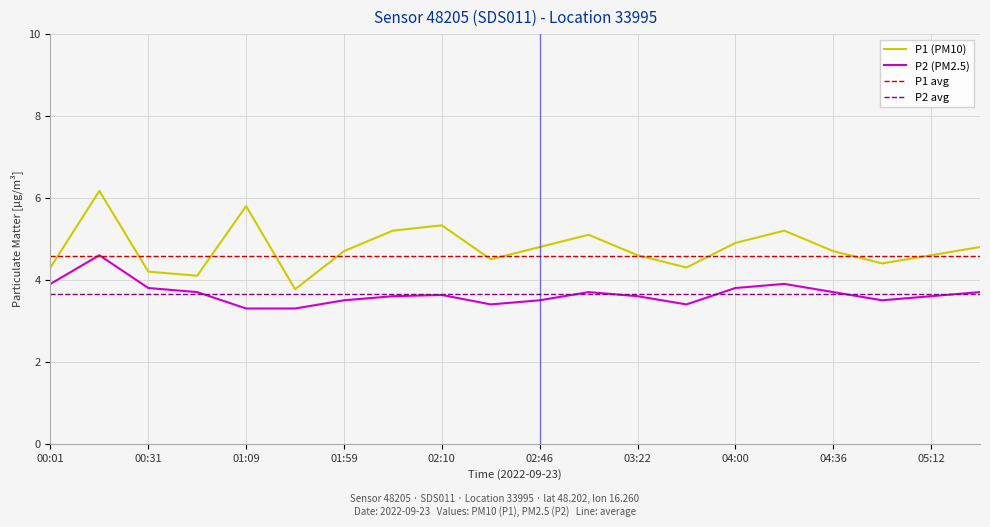

What is the minimum value for P1 (PM10)?

3.8